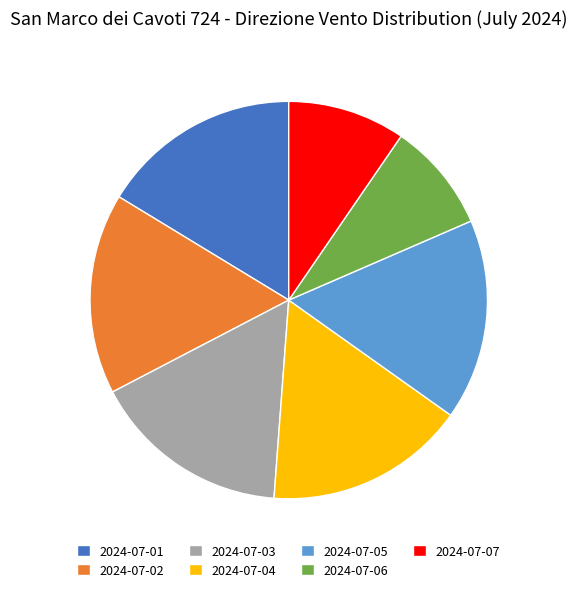

Does any single category account for the majority?

No